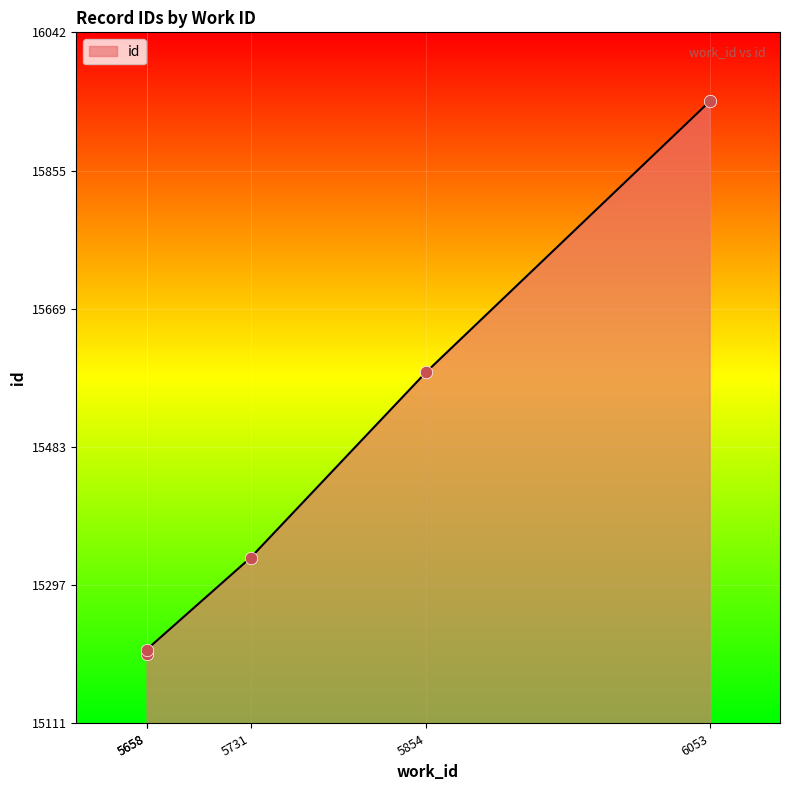

Which has a higher value, 5854 or 6053?

6053